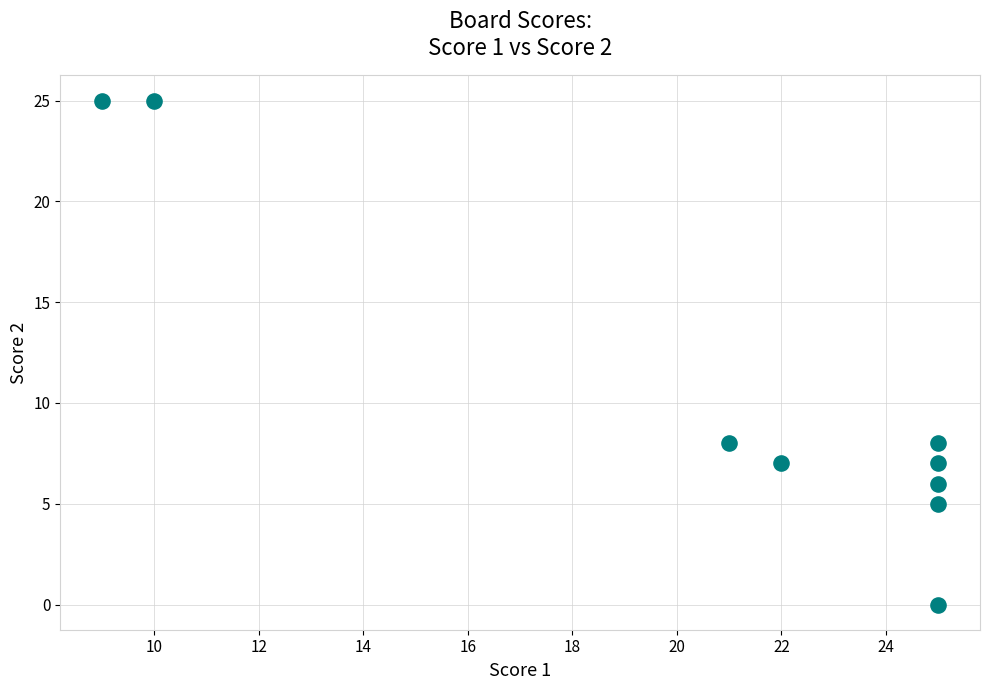

What is the average X value?

21